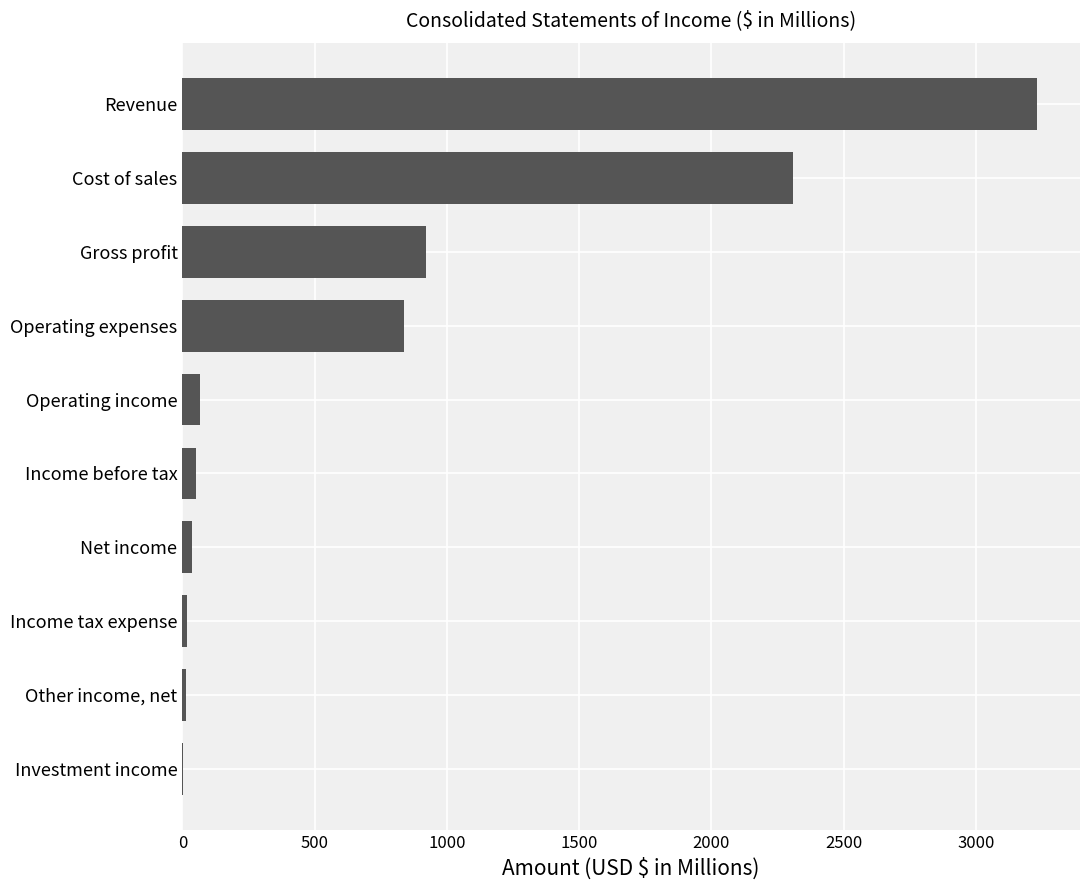

True or false: the data shows 1143.5 at Operating expenses.

False